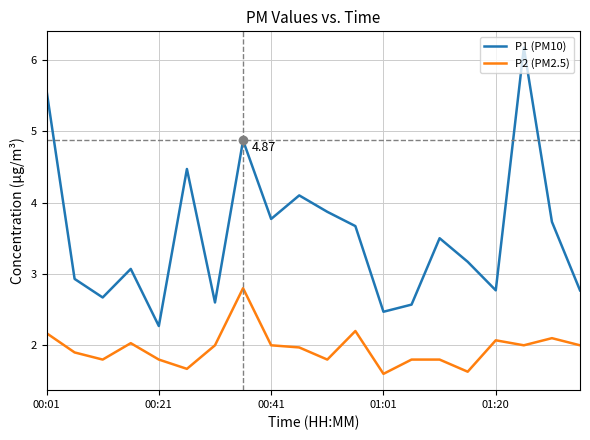

Which series has the largest range (max minus min)?

P1 (PM10)